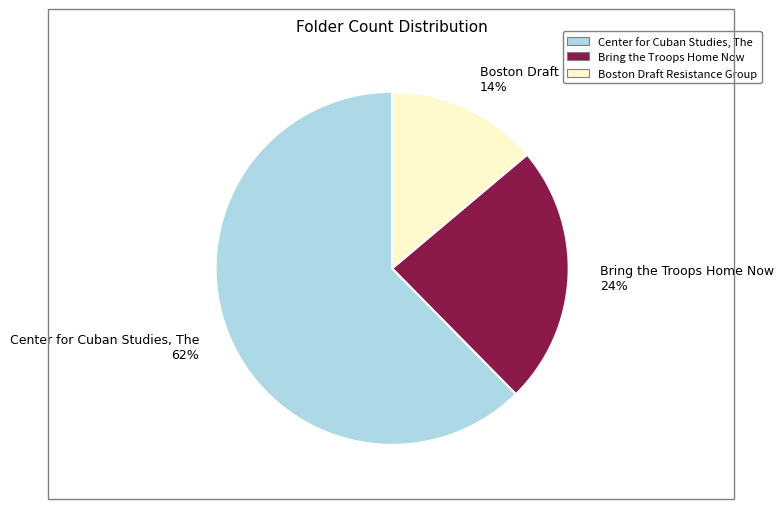

To the nearest percent, what is the difference between the Bring the Troops Home Now 24% and Boston Draft Resistance Group 14% slice percentages?

10%